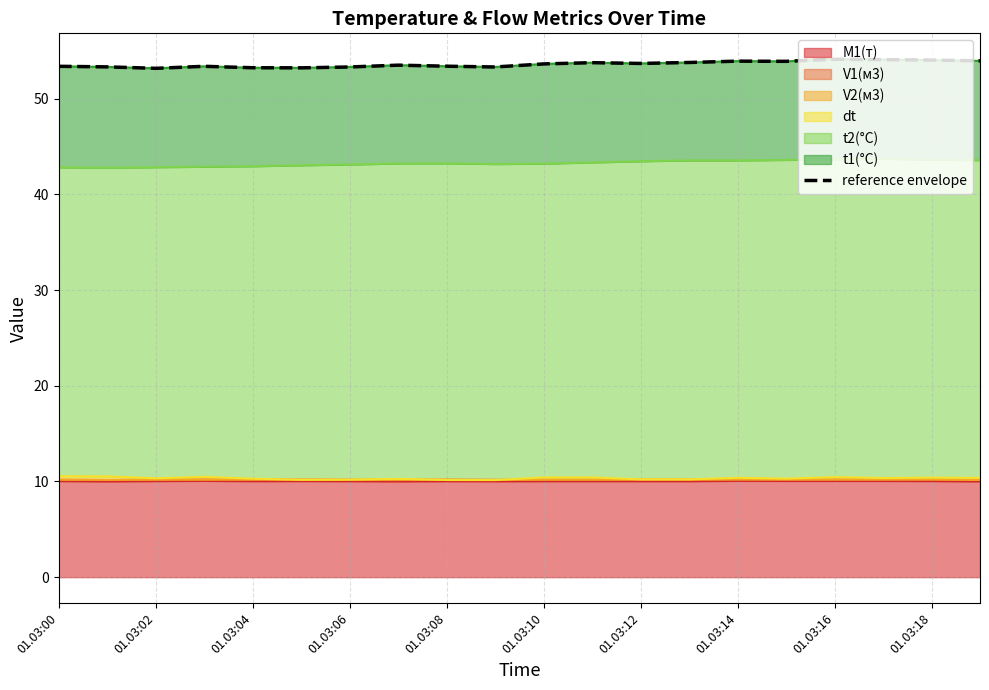

Is it true that M1(т) equals 13.3 at 01.03:06?

False